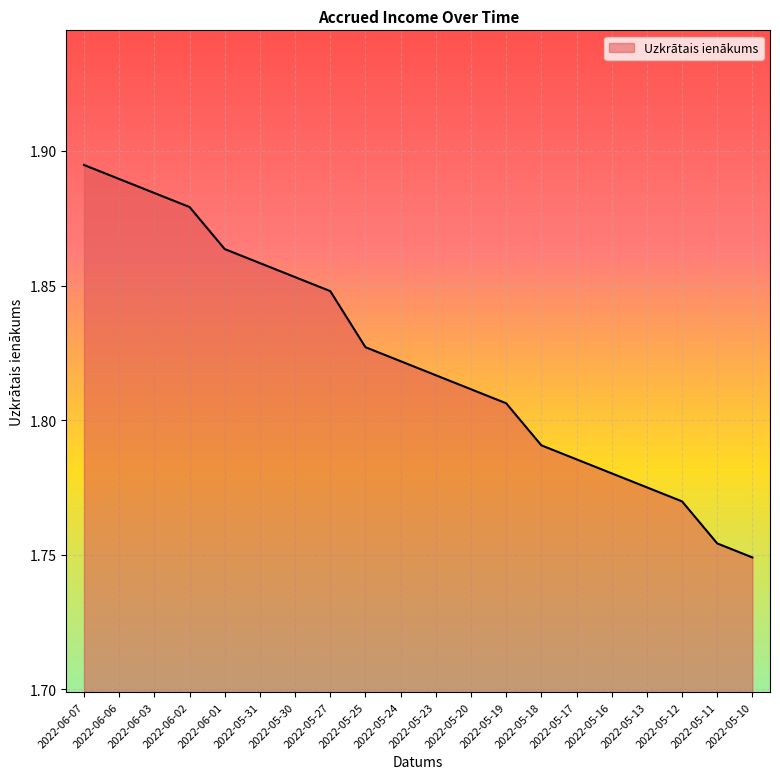

What position from the right is 2022-05-16?

5